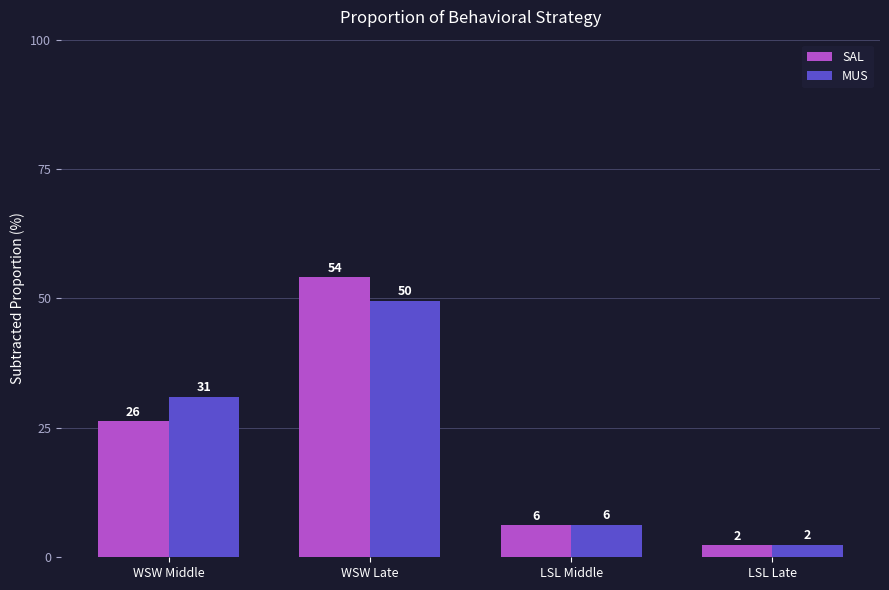

Rank the series by their maximum value, from highest to lowest.

SAL, MUS